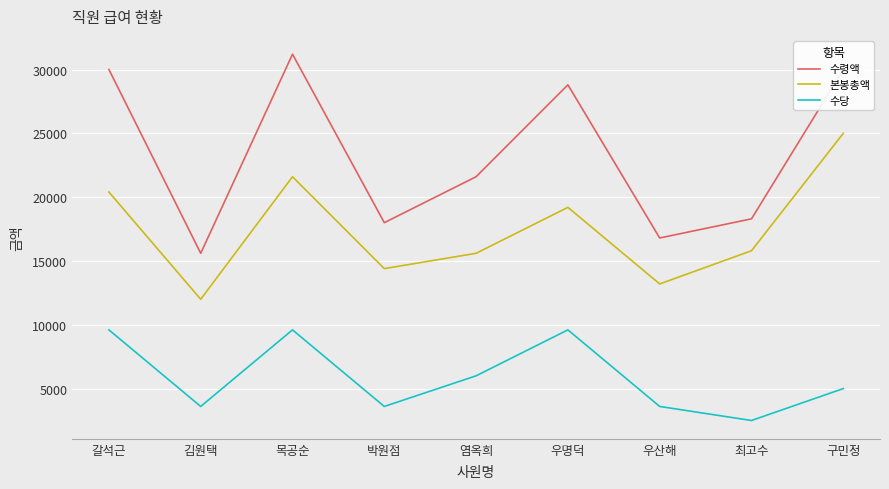

At which category does 본봉총액 reach its first local peak?

목공순